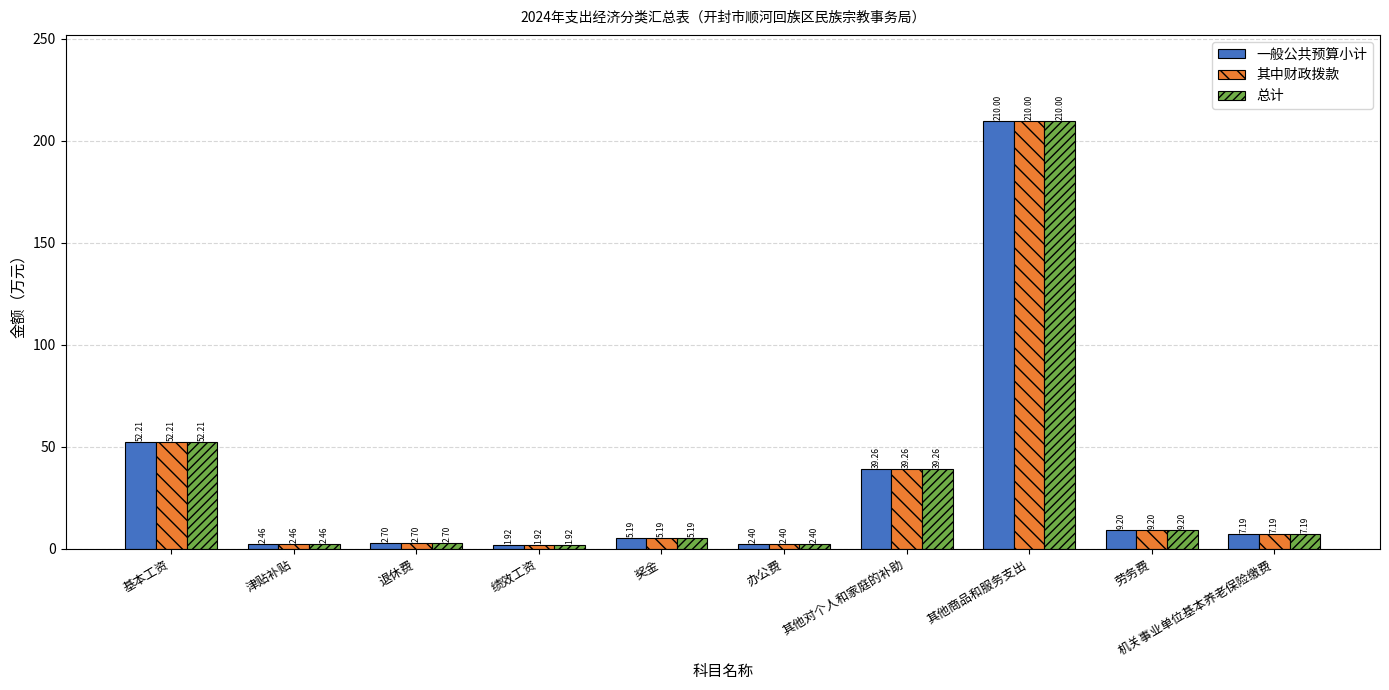

How many data points in 一般公共预算小计 are above 7?

5